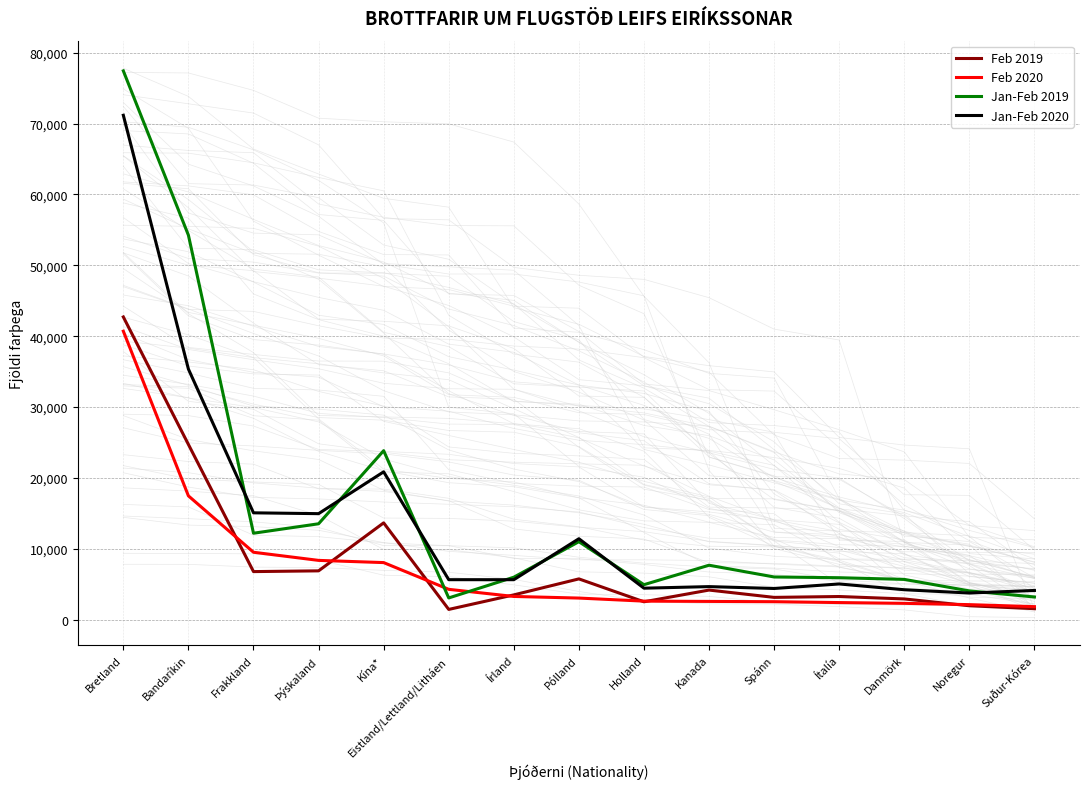

Rank the categories by Feb 2019 value from highest to lowest.

Bretland, Bandaríkin, Kína*, Þýskaland, Frakkland, Pólland, Kanada, Írland, Ítalía, Spánn, Danmörk, Holland, Noregur, Suður-Kórea, Eistland/Lettland/Litháen